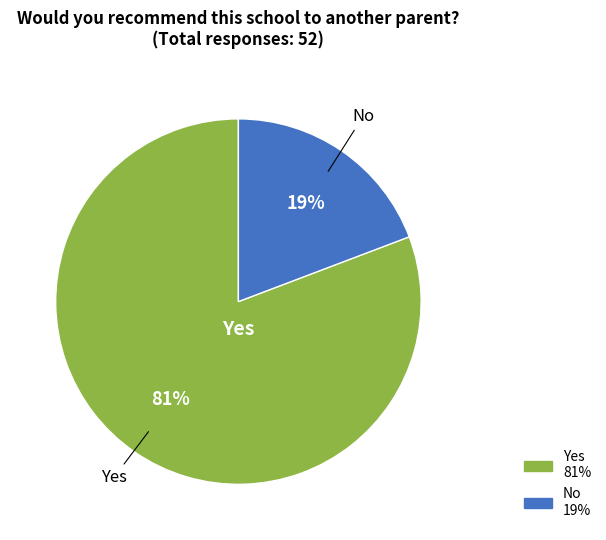

To the nearest percent, what portion does No represent?

19%